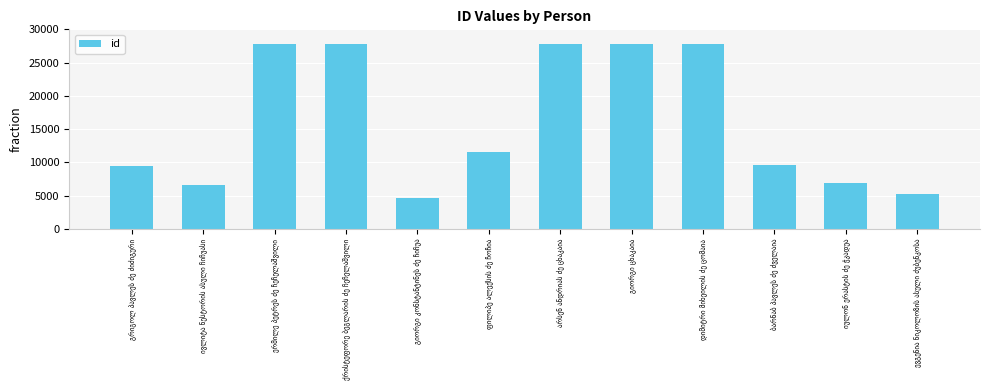

What is the minimum value shown in the chart?

4611